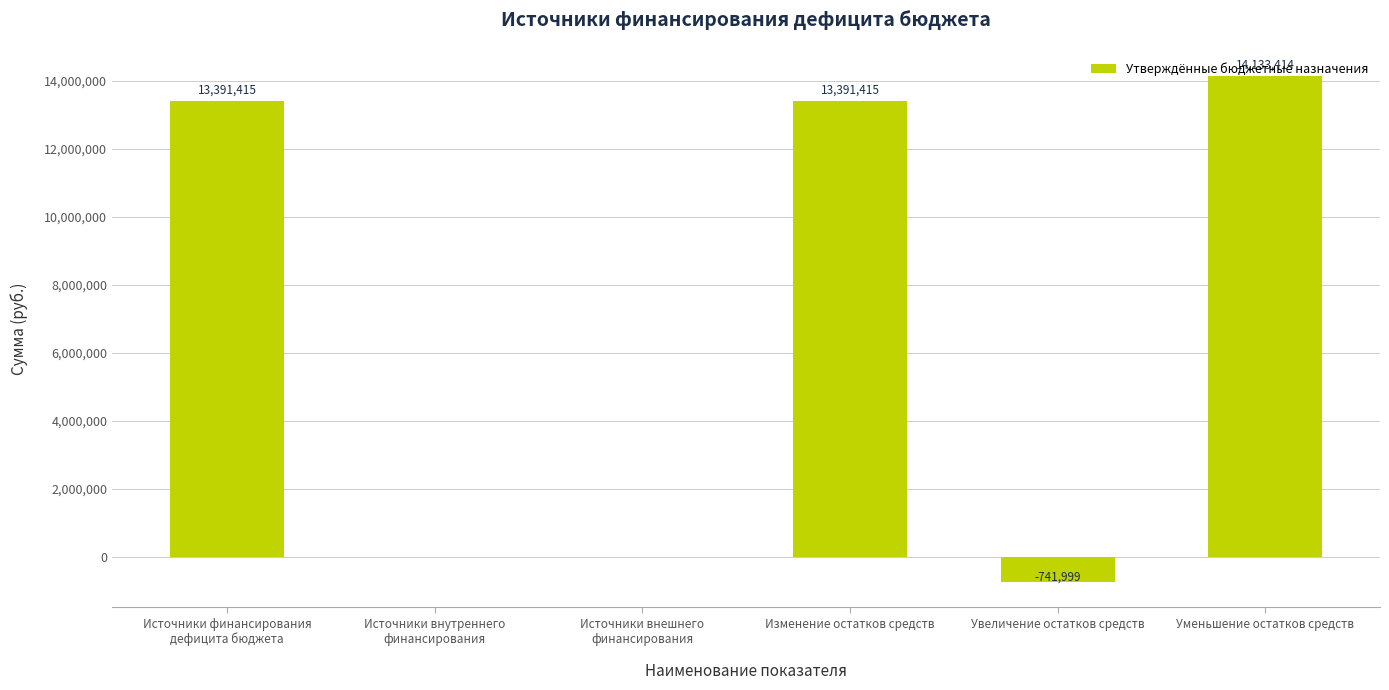

What is the greatest value displayed?

14133413.6